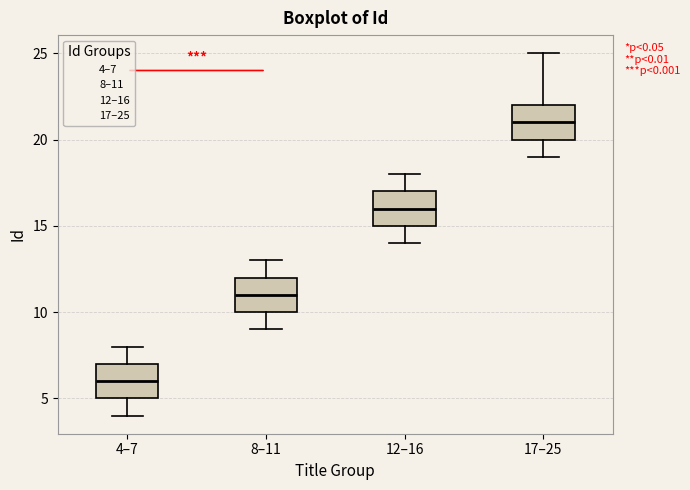

Where does the median line of the box for 12–16 sit on the y-axis? The values are not printed on the chart, so give them approximately, as read against the axis.

16